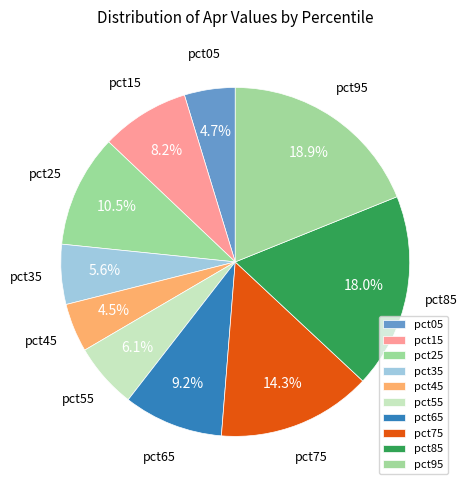

What is the total percentage of pct35 and pct65?

14.8%